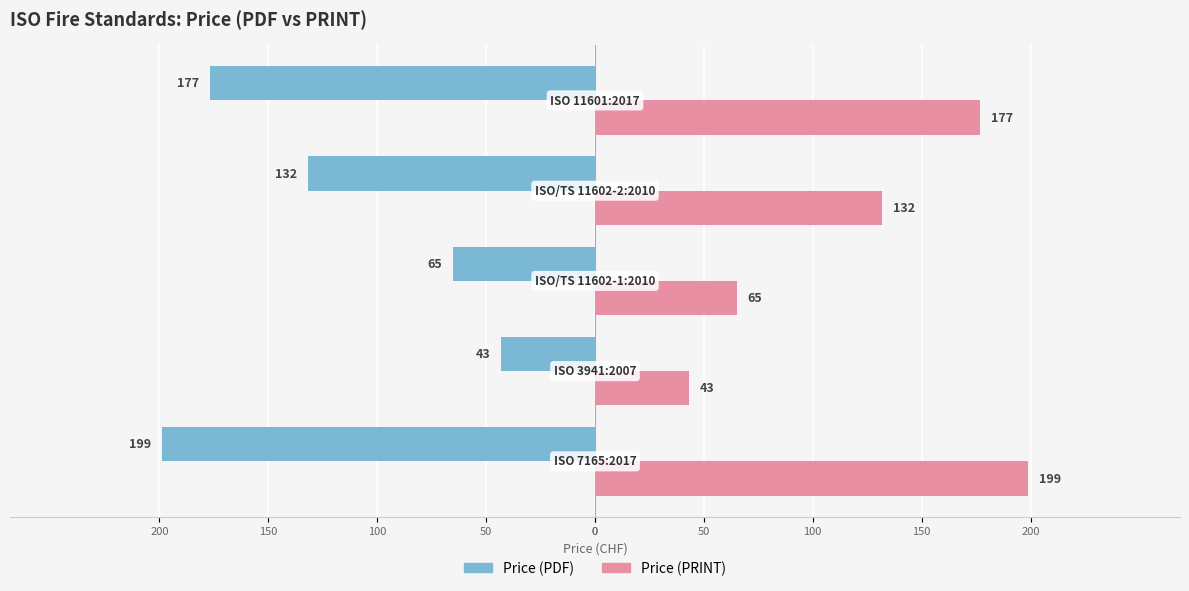

What are all the series names shown in the legend?

Price (PDF), Price (PRINT)